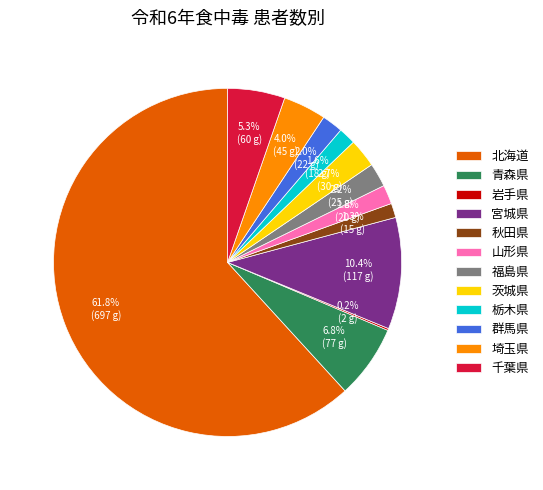

What is the largest slice in the pie chart?

北海道